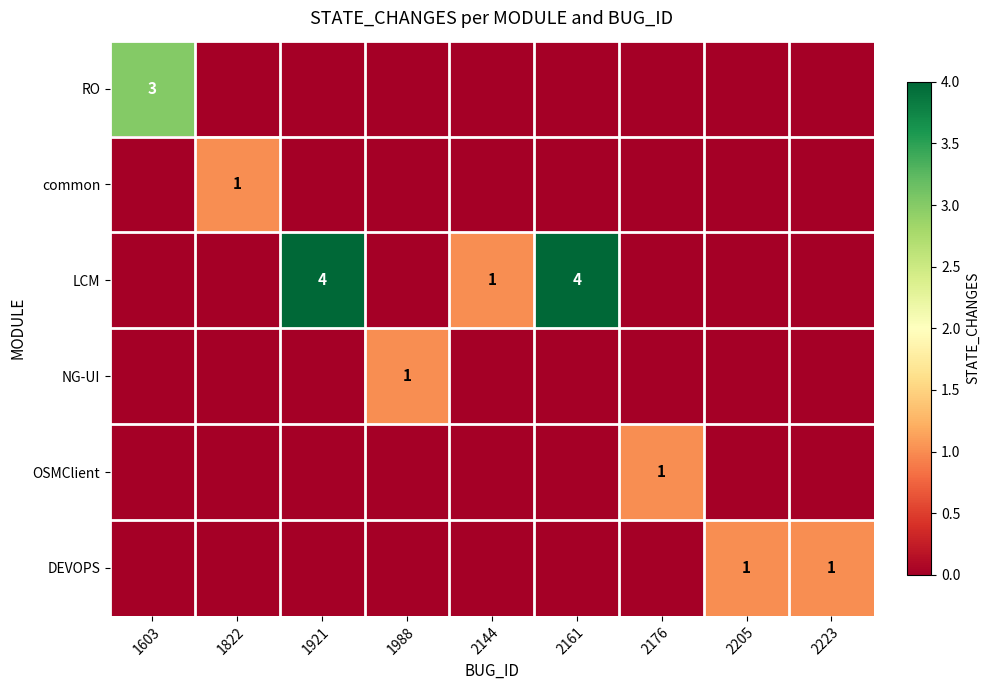

The value of RO at 1603 is 3. True or false?

True